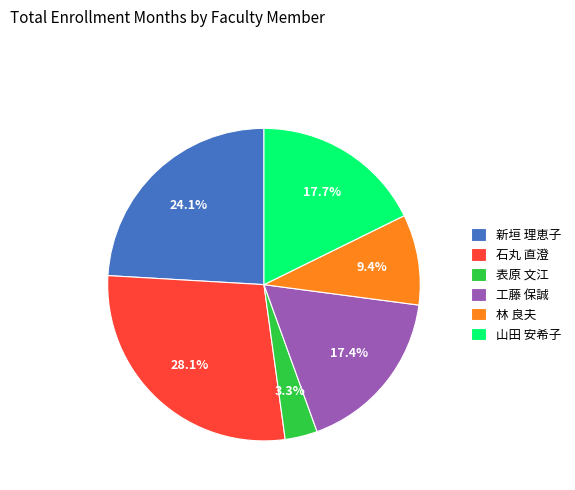

What is the ratio of the value at 新垣 理恵子 to the value at 工藤 保誠?

1.4